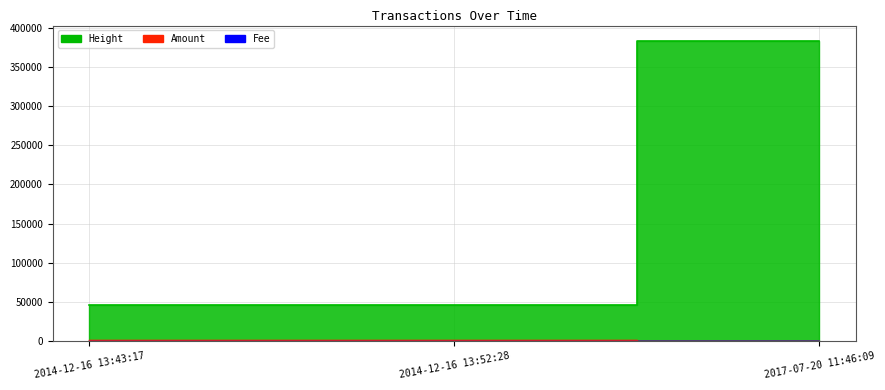

Where is Amount nearest to the value 766?

2017-07-20 11:46:09